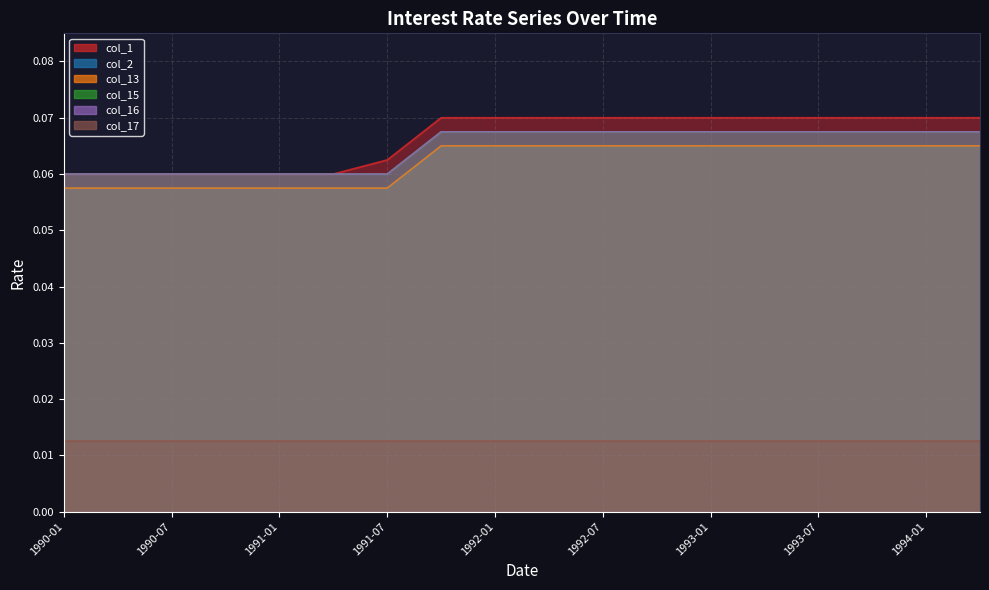

Reading left to right, what are all the values shown in this chart?

2: 0.1	0.1	0.1	0.1	0.1	0.1	0.1	0.1	0.1	0.1	0.1	0.1	0.1	0.1	0.1	0.1	0.1	0.1
17: 0.0	0.0	0.0	0.0	0.0	0.0	0.0	0.0	0.0	0.0	0.0	0.0	0.0	0.0	0.0	0.0	0.0	0.0
13: 0.1	0.1	0.1	0.1	0.1	0.1	0.1	0.1	0.1	0.1	0.1	0.1	0.1	0.1	0.1	0.1	0.1	0.1
15: 0.1	0.1	0.1	0.1	0.1	0.1	0.1	0.1	0.1	0.1	0.1	0.1	0.1	0.1	0.1	0.1	0.1	0.1
16: 0.1	0.1	0.1	0.1	0.1	0.1	0.1	0.1	0.1	0.1	0.1	0.1	0.1	0.1	0.1	0.1	0.1	0.1
1: 0.1	0.1	0.1	0.1	0.1	0.1	0.1	0.1	0.1	0.1	0.1	0.1	0.1	0.1	0.1	0.1	0.1	0.1